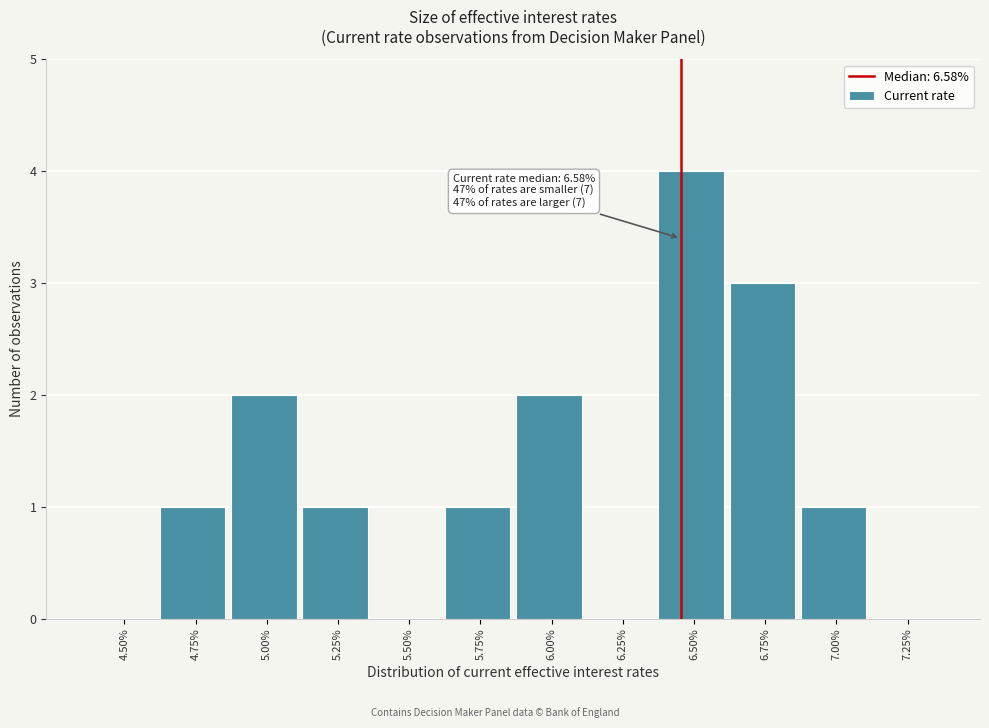

Reading right to left, list all the values displayed in this chart.

7.25%=0	7.00%=1	6.75%=3	6.50%=4	6.25%=0	6.00%=2	5.75%=1	5.50%=0	5.25%=1	5.00%=2	4.75%=1	4.50%=0